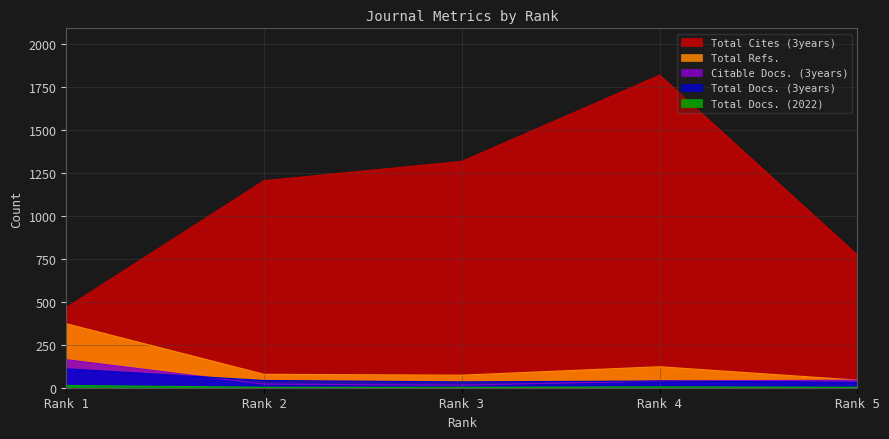

What is the highest value of the Citable Docs. (3years) series?

163